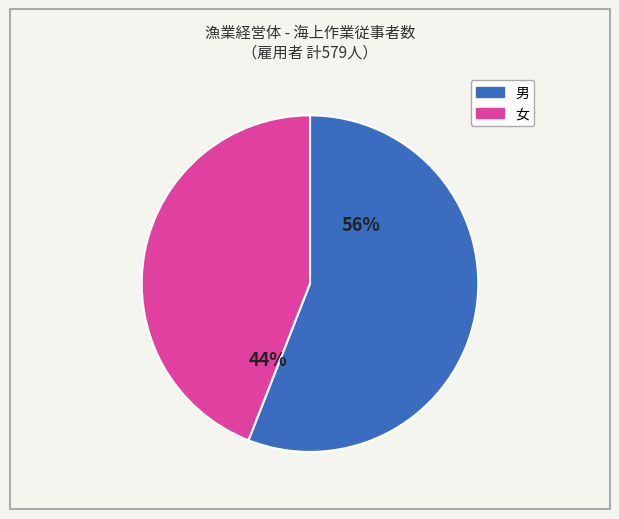

Is it true that 女 is 56% of the pie?

False